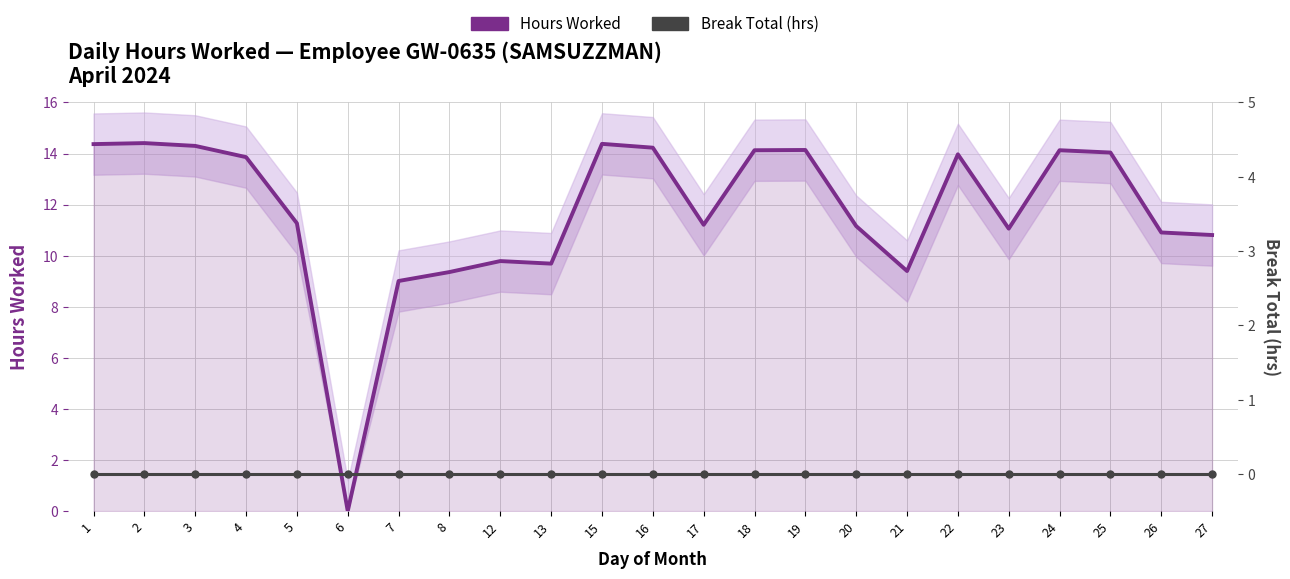

At how many categories does at least one series exceed 7?

22